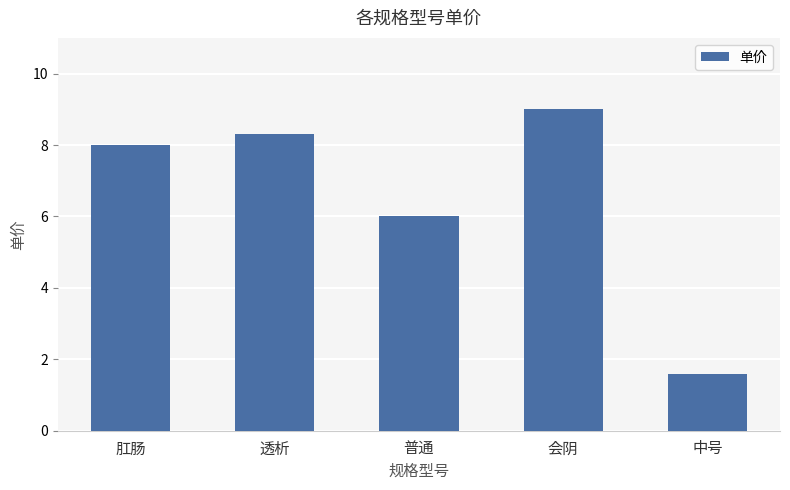

How many bars are there in total?

5